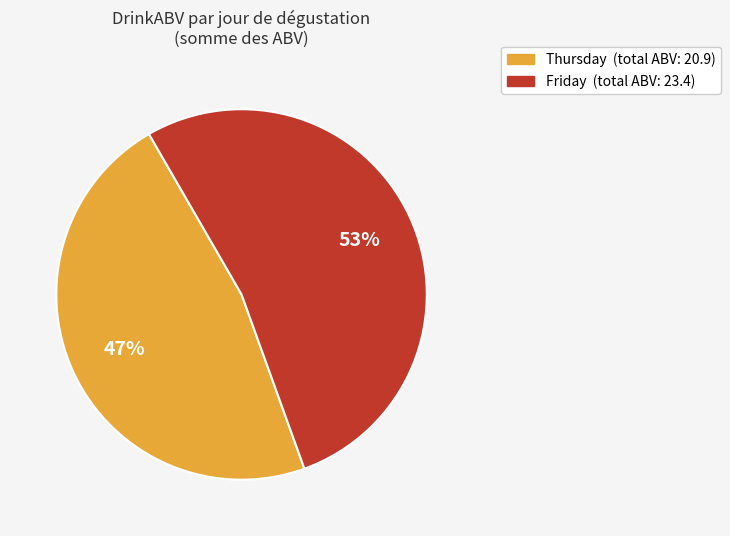

To the nearest percent, what is the difference between the largest and smallest slice percentages?

6%